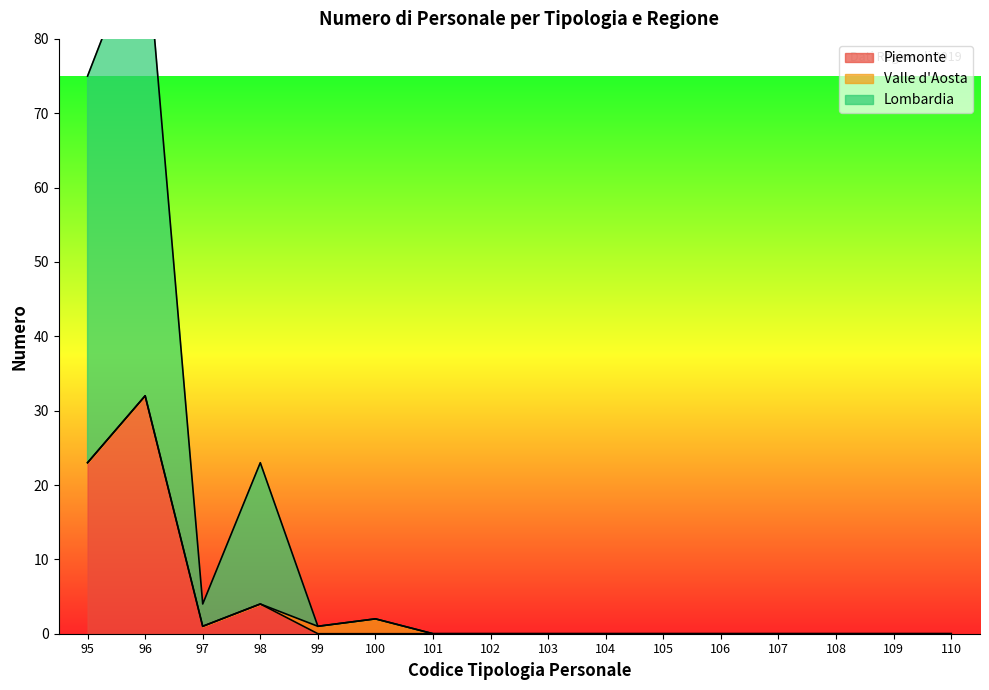

Between 108 and 97, which is larger?

97